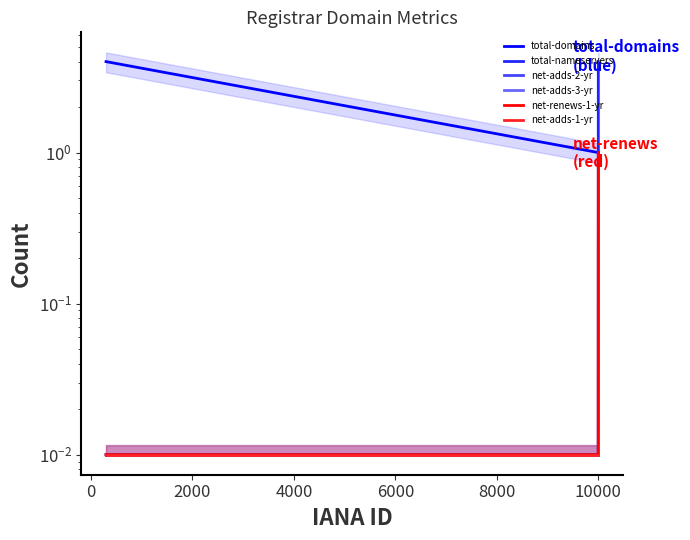

At how many categories does at least one series exceed 0?

3